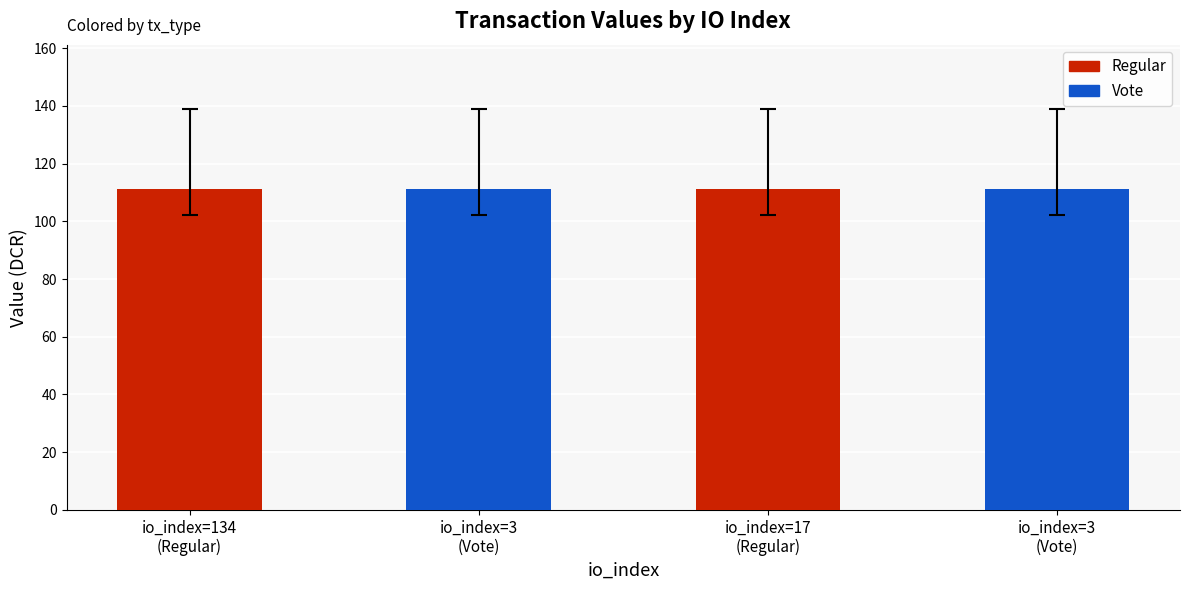

What is the average value?

111.2